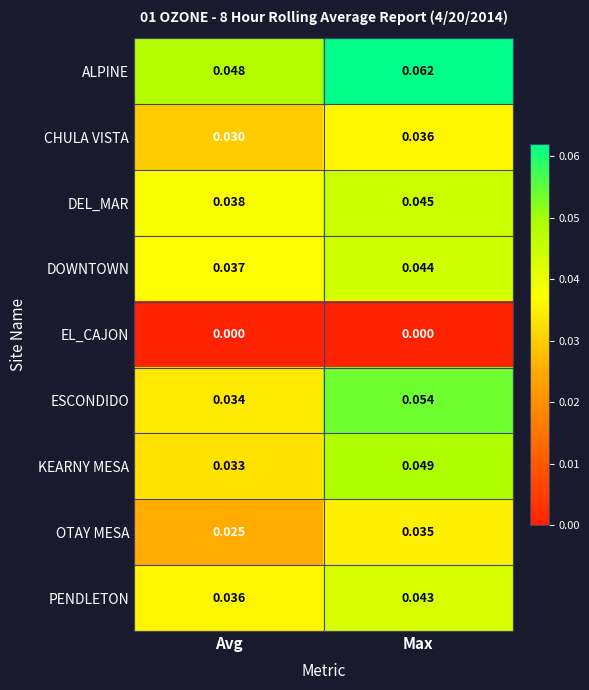

At which category is the sum across all series the highest?

Max